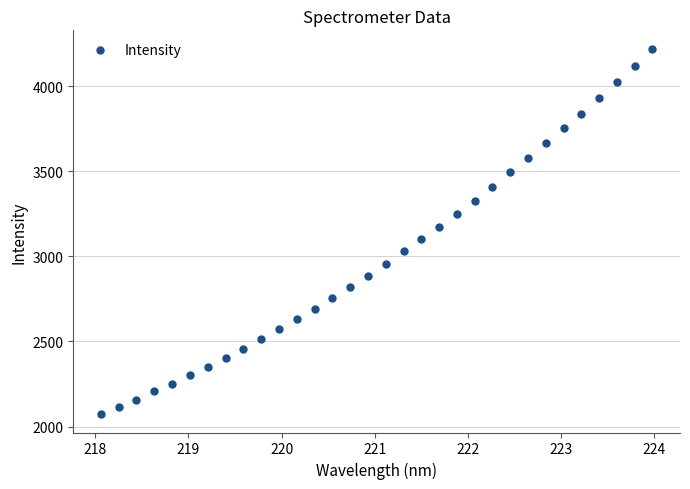

What is the range of Y values (max minus min)?

2148.2